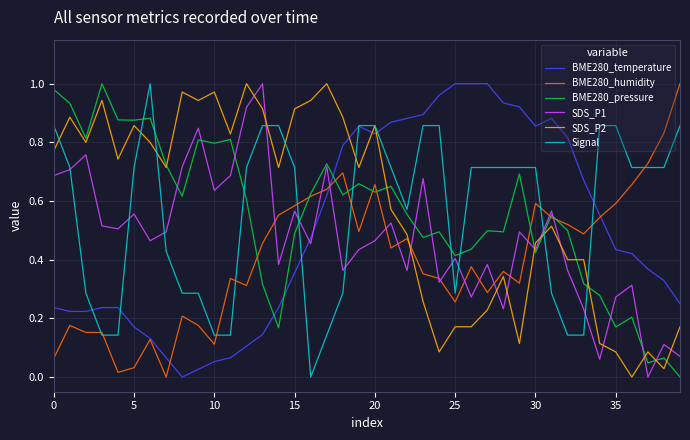

True or false: BME280_temperature and SDS_P2 cross at least once.

True